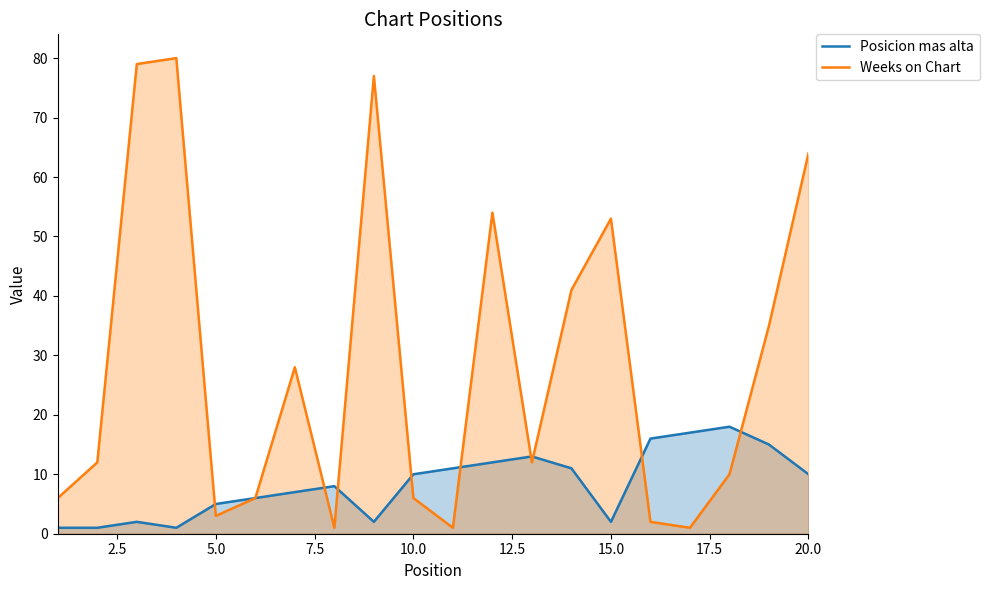

Rank the series by their maximum value, from lowest to highest.

Posicion mas alta, Weeks on Chart